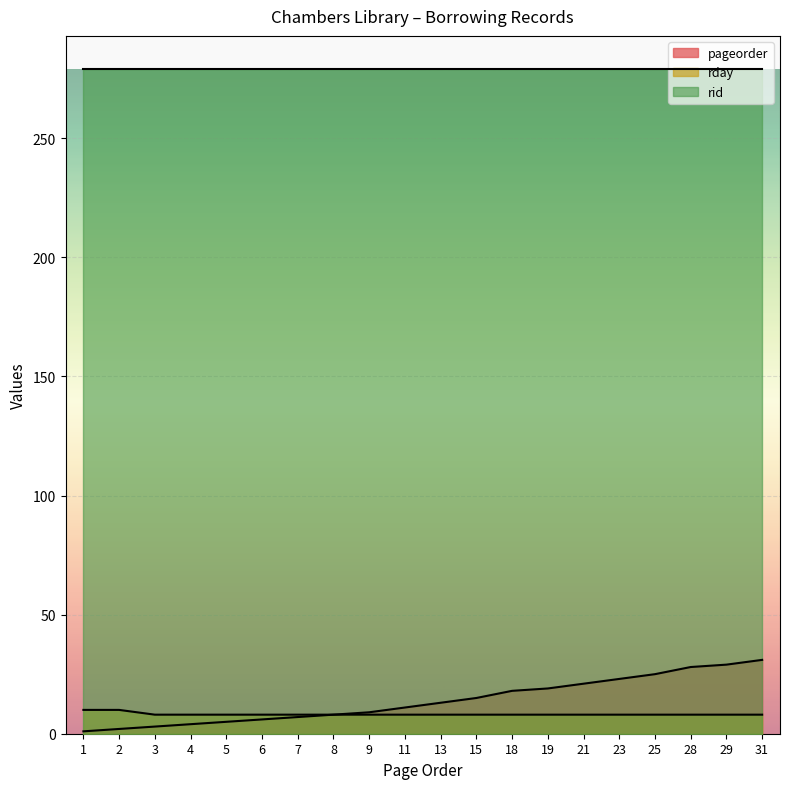

Which label corresponds to the smallest value in the chart?

1